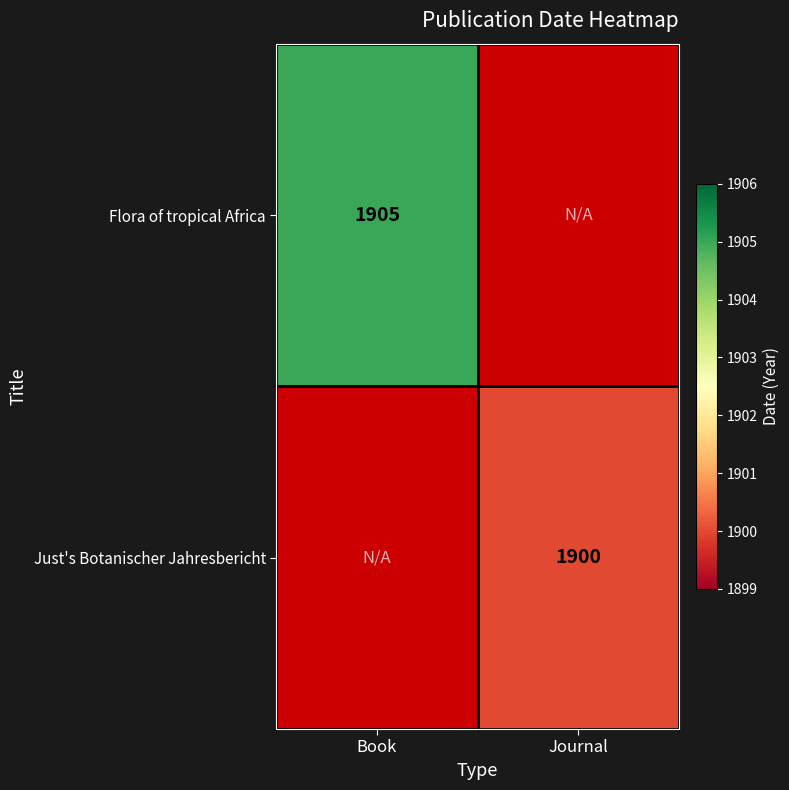

Is the value of Flora of tropical Africa at Book greater than the value of Just's Botanischer Jahresbericht at Journal?

Yes